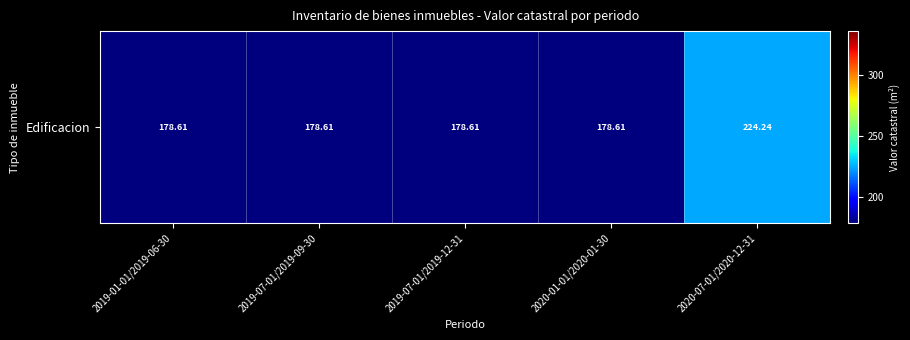

Reading left to right, what are all the values shown in this chart?

178.6	178.6	178.6	178.6	224.2